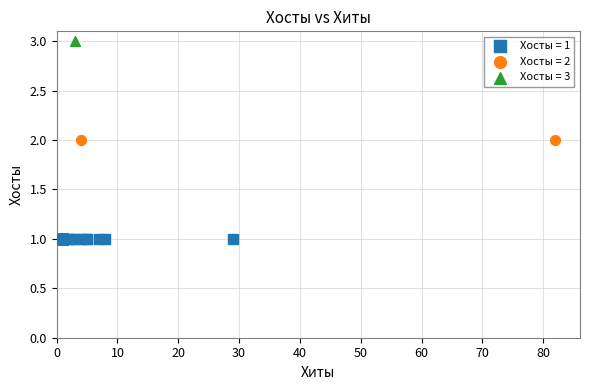

Which series contains the highest Y value?

Хосты = 3